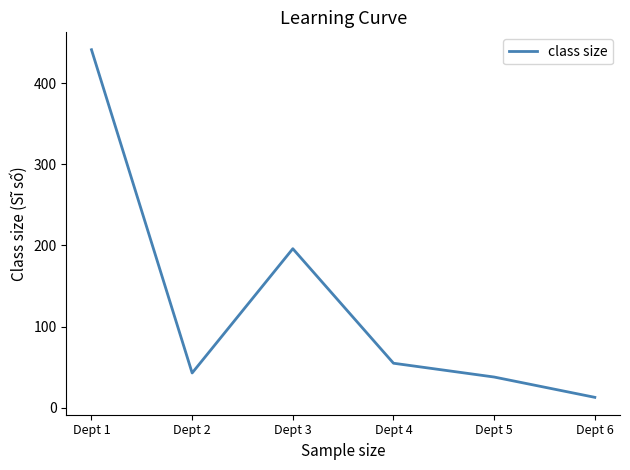

Between Dept 1 and Dept 6, which is larger?

Dept 1